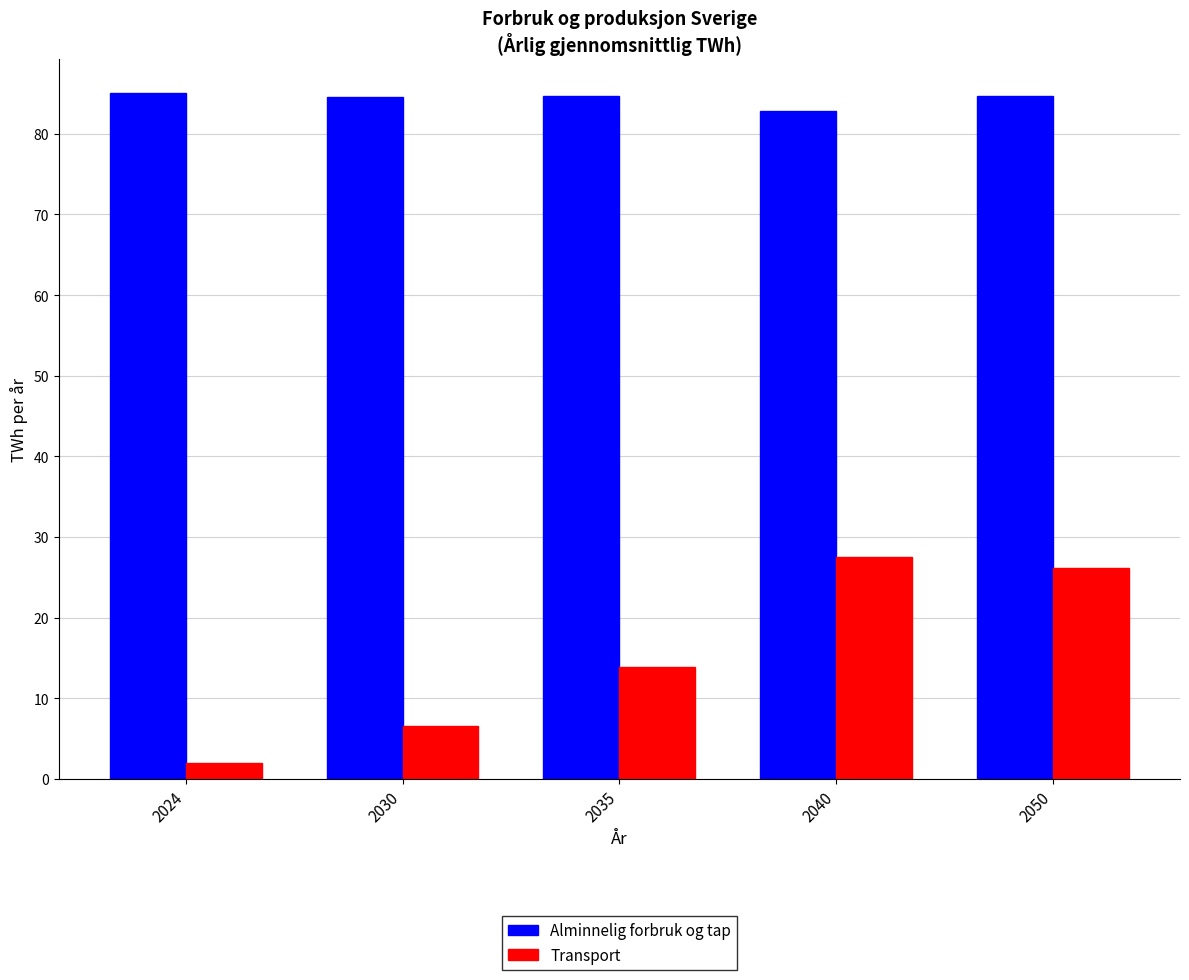

How many bars are there in total?

10